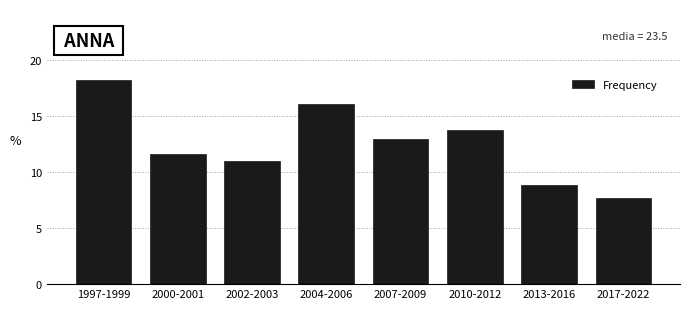

Reading right to left, list all the values displayed in this chart.

7.7	8.8	13.7	12.9	16.0	11.0	11.6	18.2